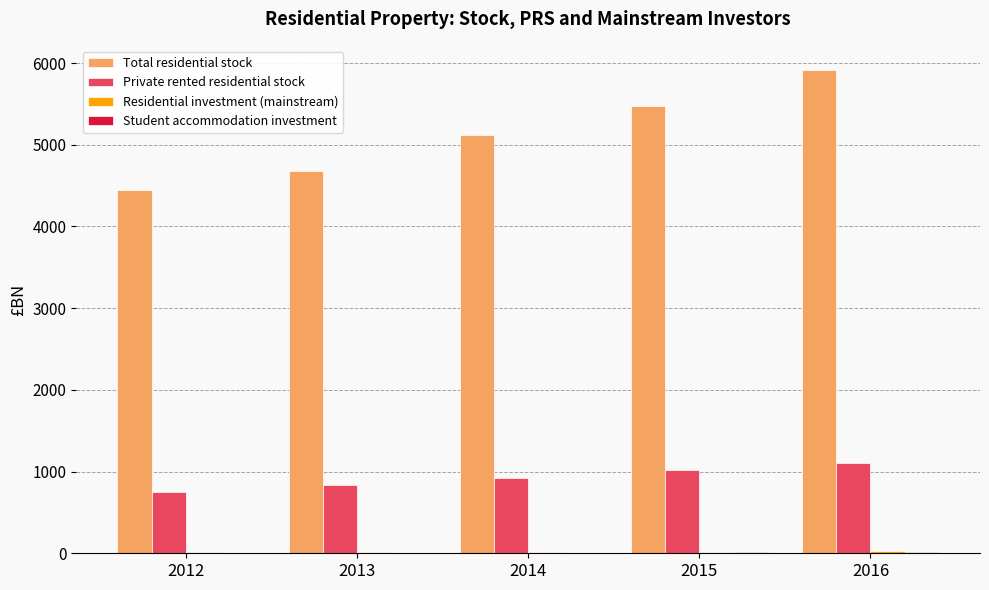

What is the average value of the Private rented residential stock series?

927.1